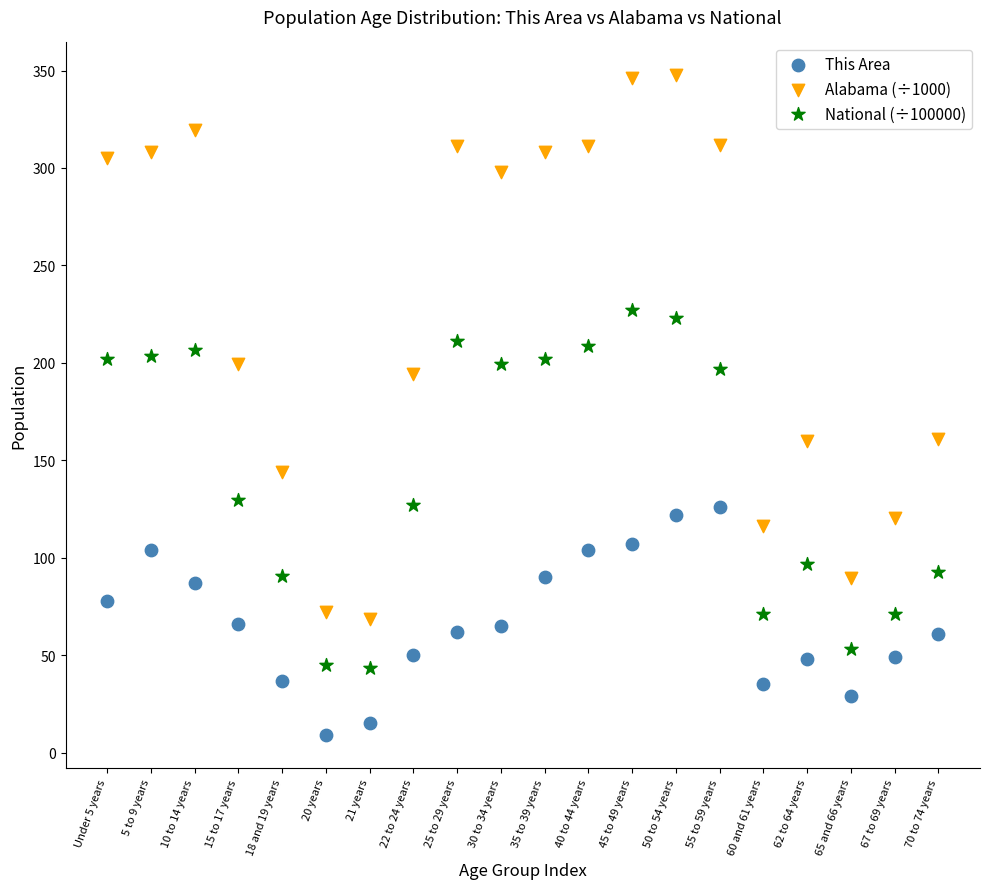

Which series reaches the minimum Y coordinate?

This Area